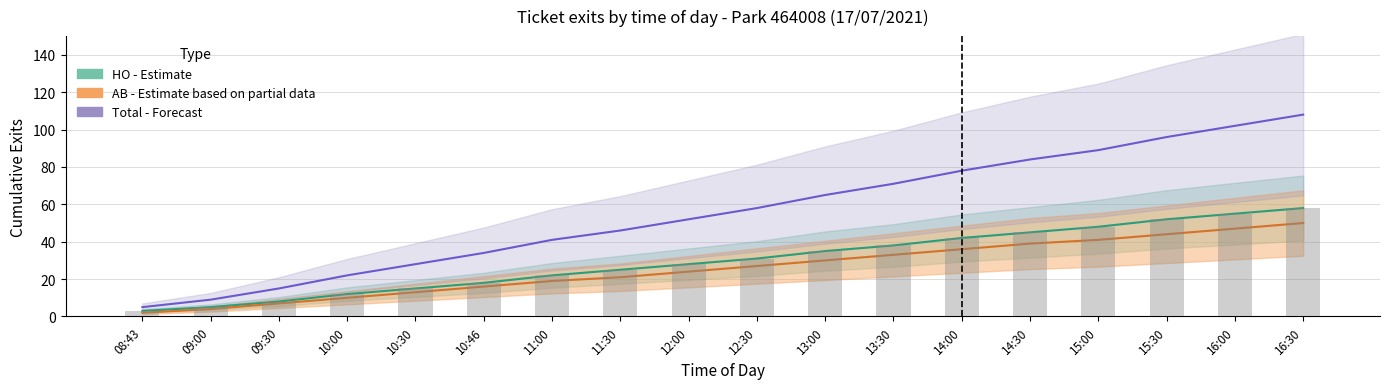

How many groups of bars are there?

18